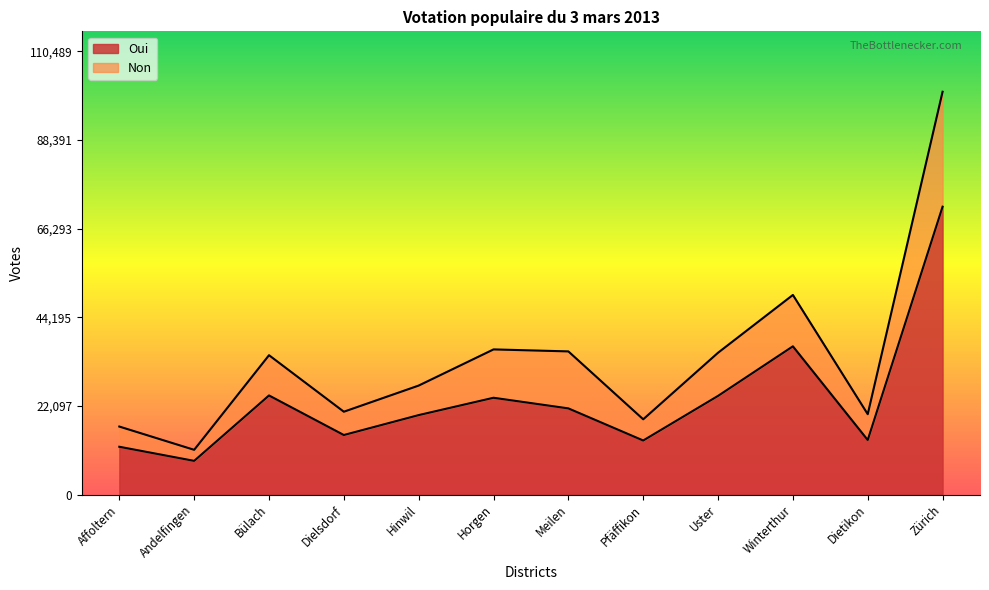

Where is the first local maximum for Non?

Bülach